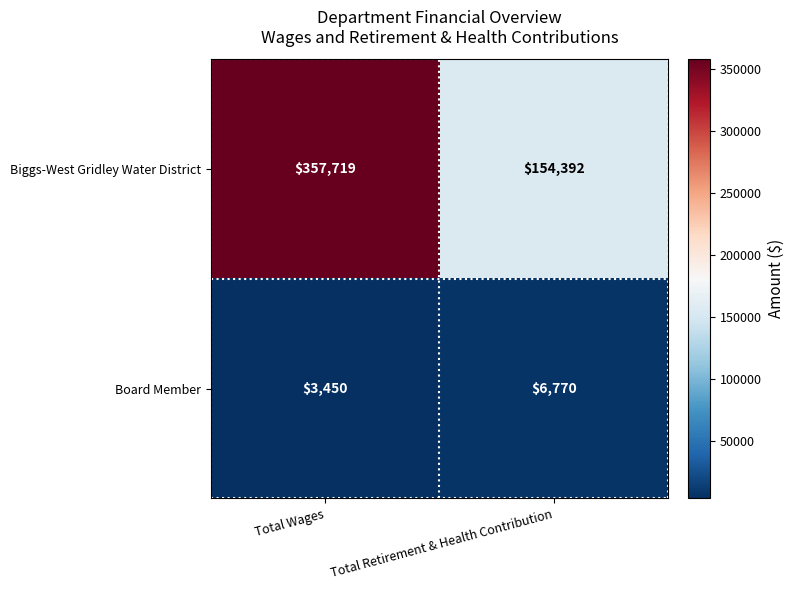

Is it true that Biggs-West Gridley Water District equals 154392 at Total Retirement & Health Contribution?

True